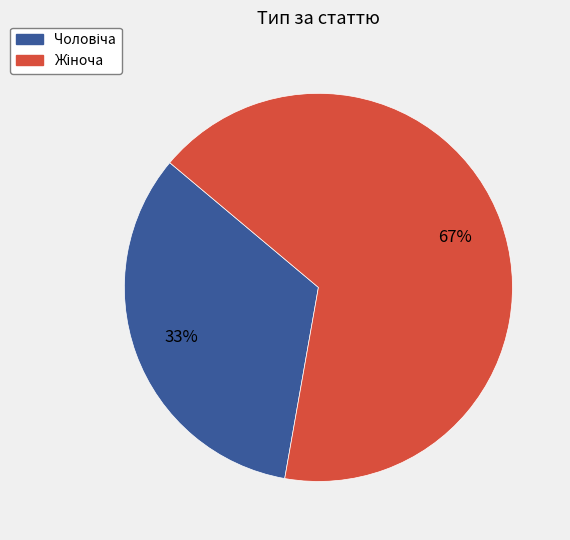

To the nearest percent, what is the average slice percentage?

50%